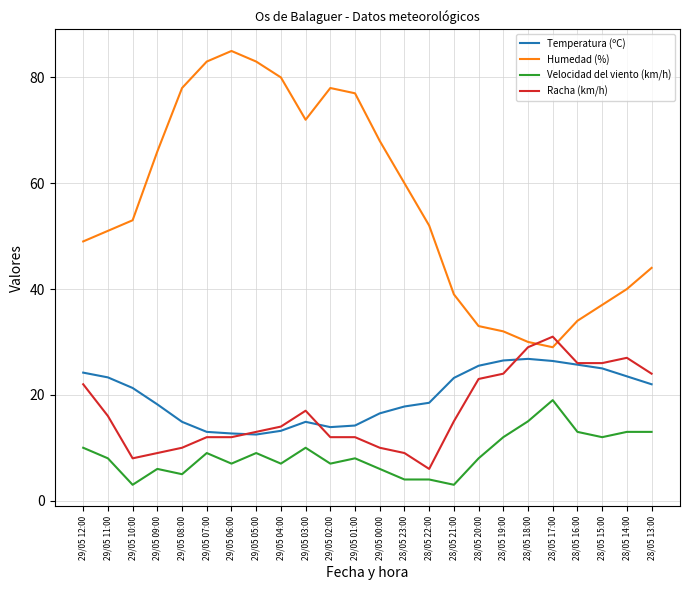

True or false: Velocidad del viento (km/h) and Racha (km/h) intersect in this chart.

False